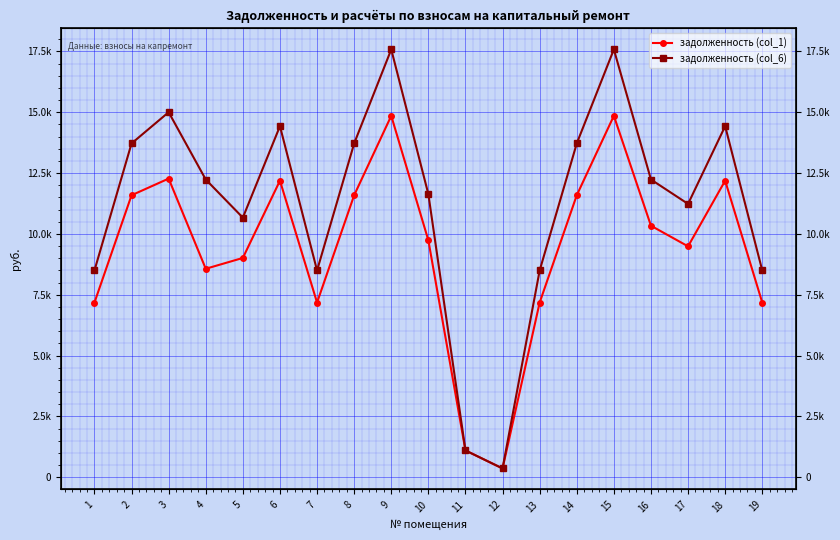

At how many categories does at least one series exceed 4444?

17